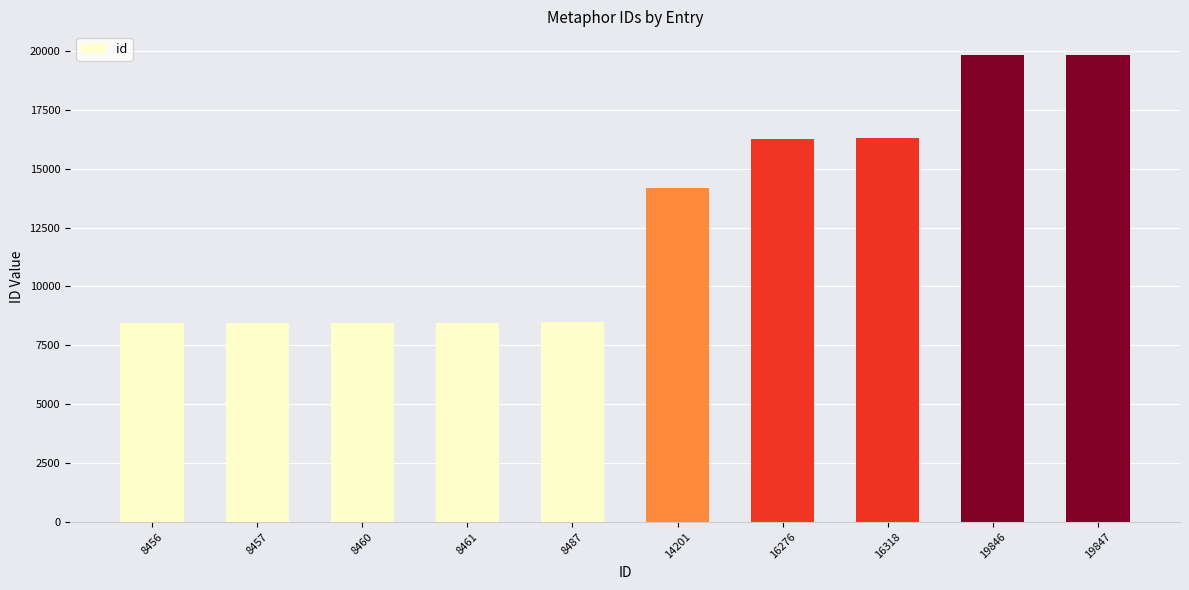

What is the average value?

12881